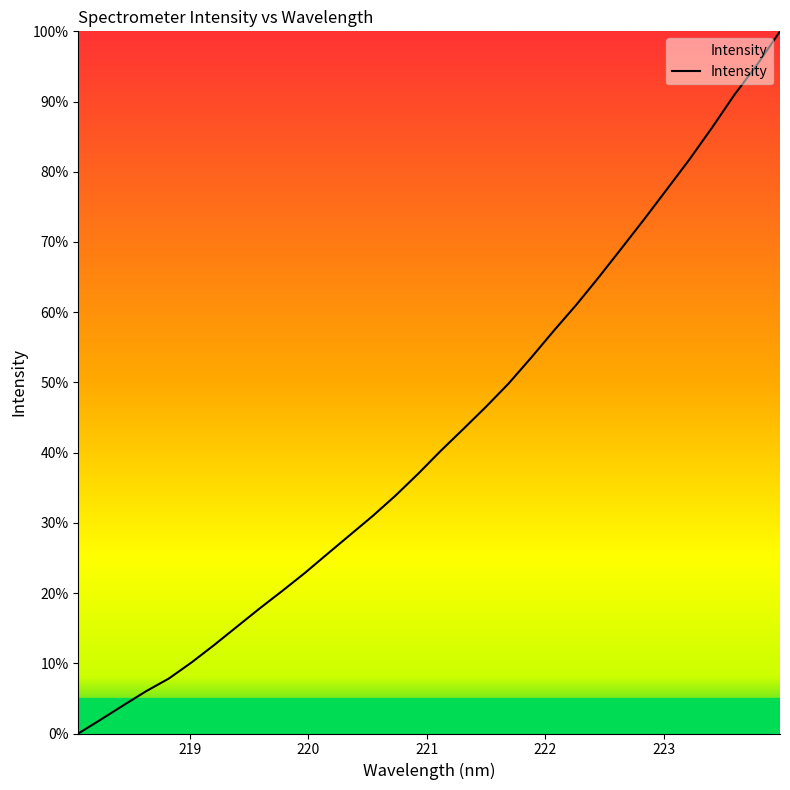

What is the difference between the maximum and minimum values?

100.0